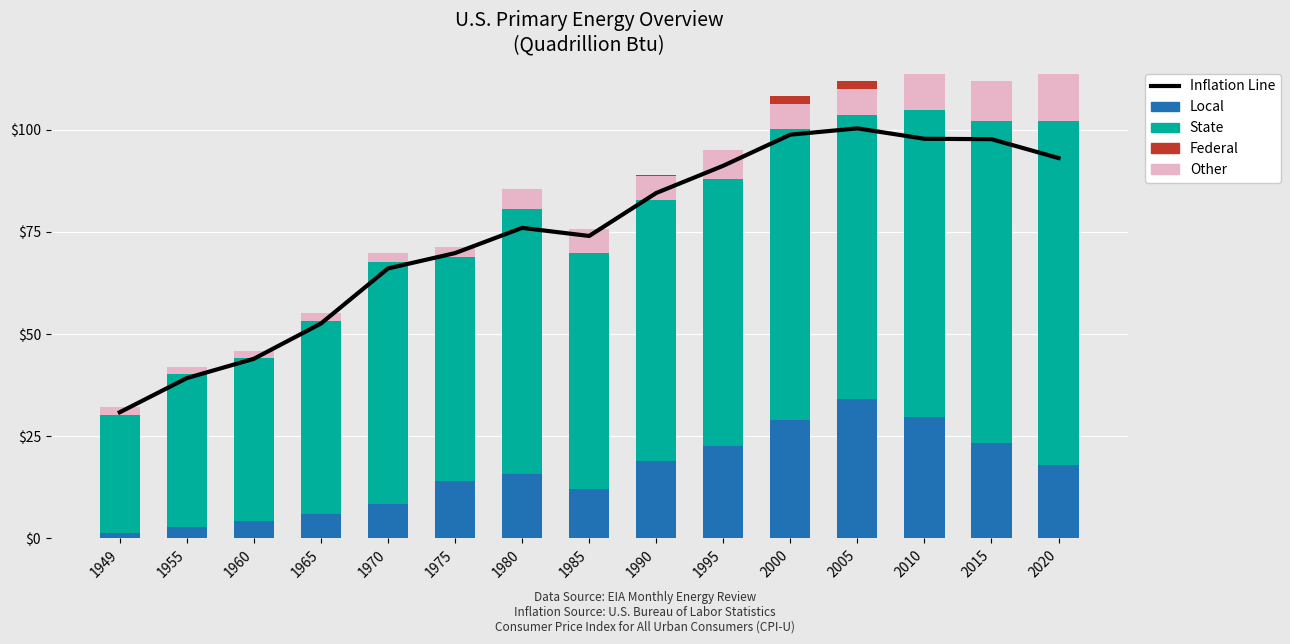

Between 1985 and 1990, which series saw the biggest shift?

Inflation Line